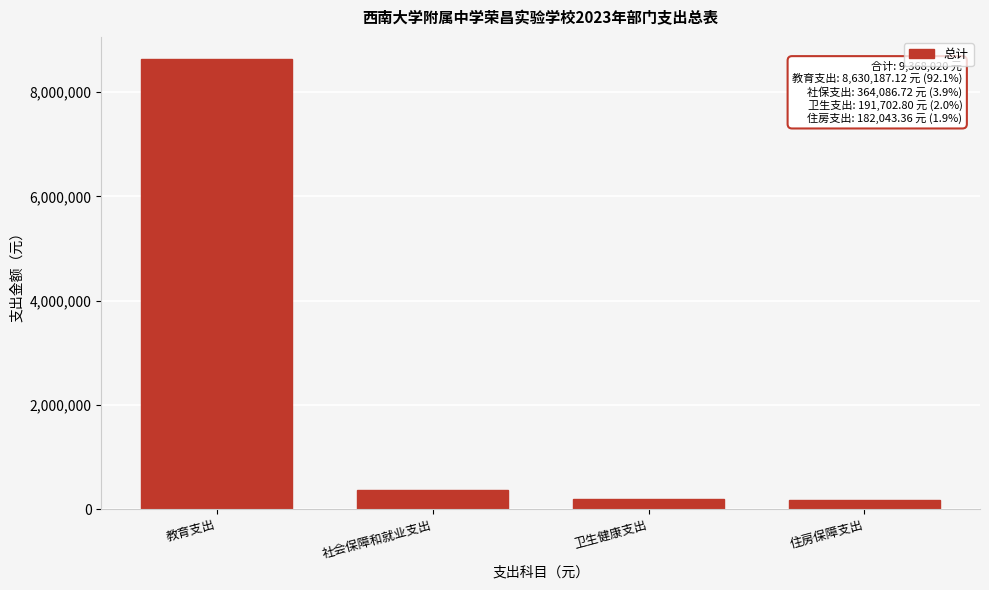

What is the value of the 2nd bar from the left?

364086.7